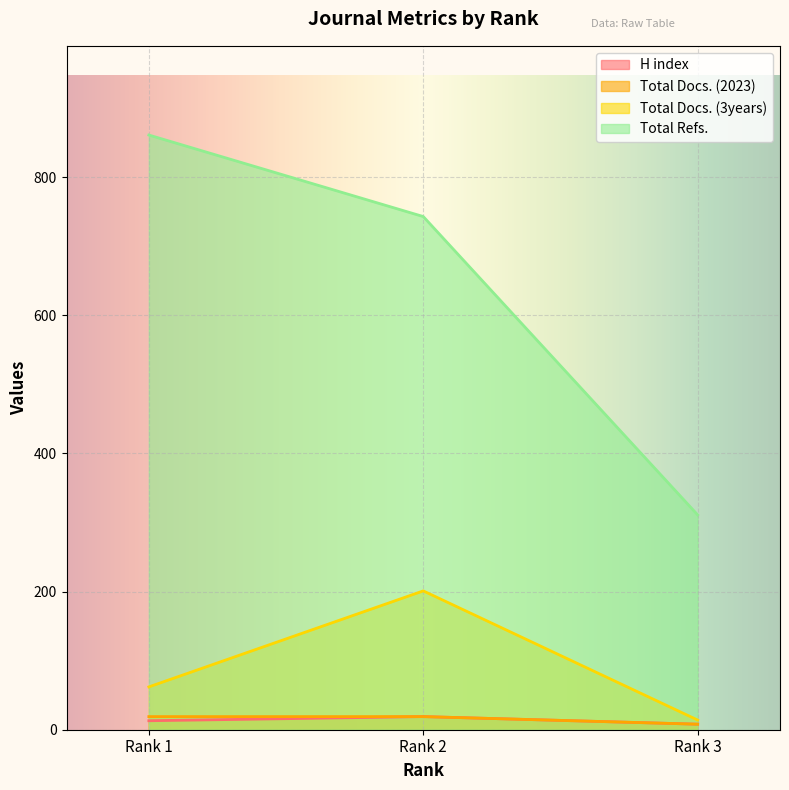

Rank the categories by Total Docs. (2023) value from lowest to highest.

Rank 3, Rank 1, Rank 2